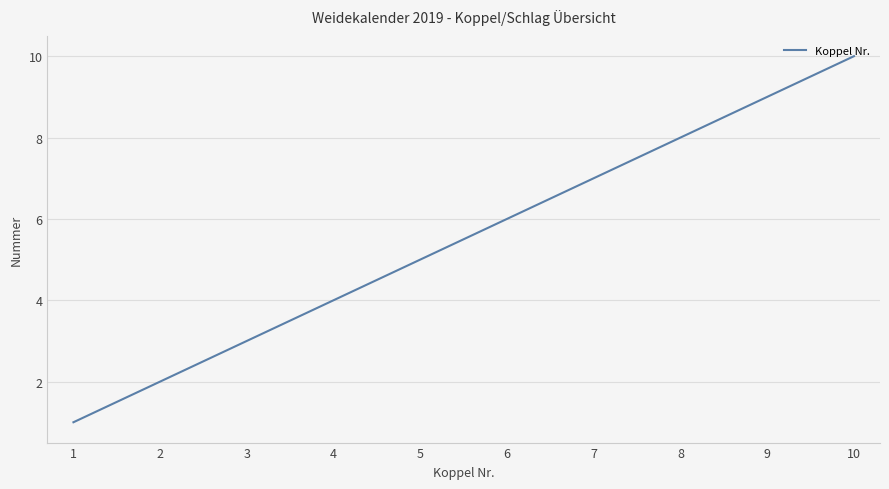

What is the difference between the second highest and minimum values?

9.0